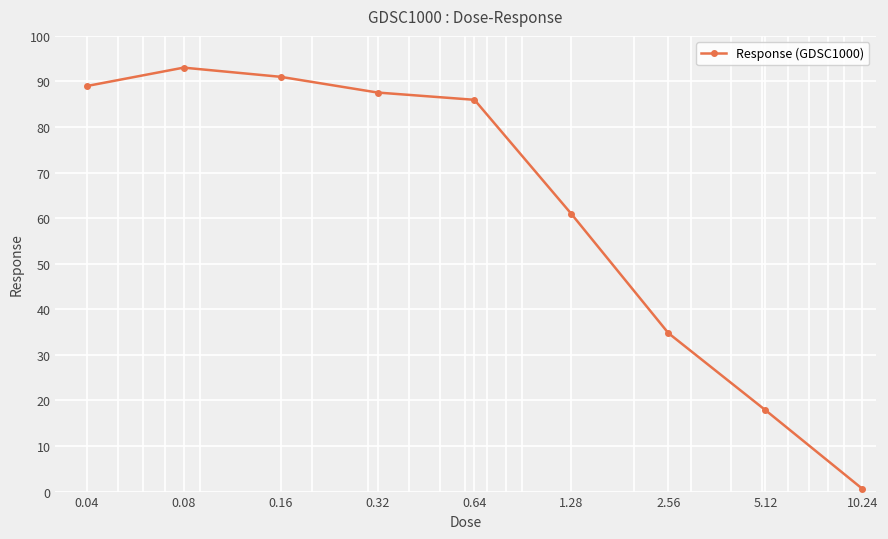

What is the value of the 2nd point from the left?

93.0